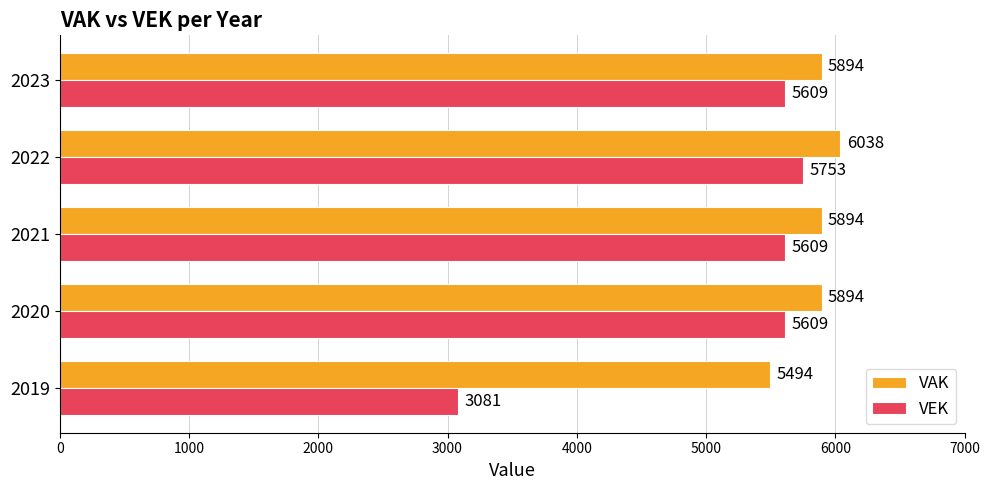

At which category is the sum across all series the highest?

2022